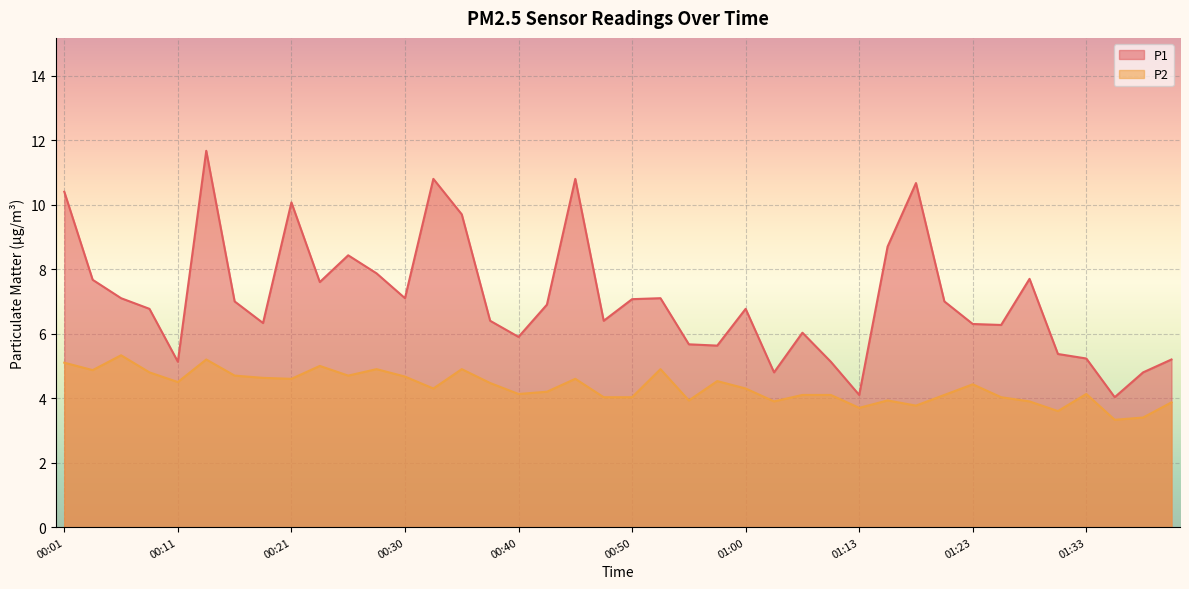

What is the maximum value for P1?

11.7